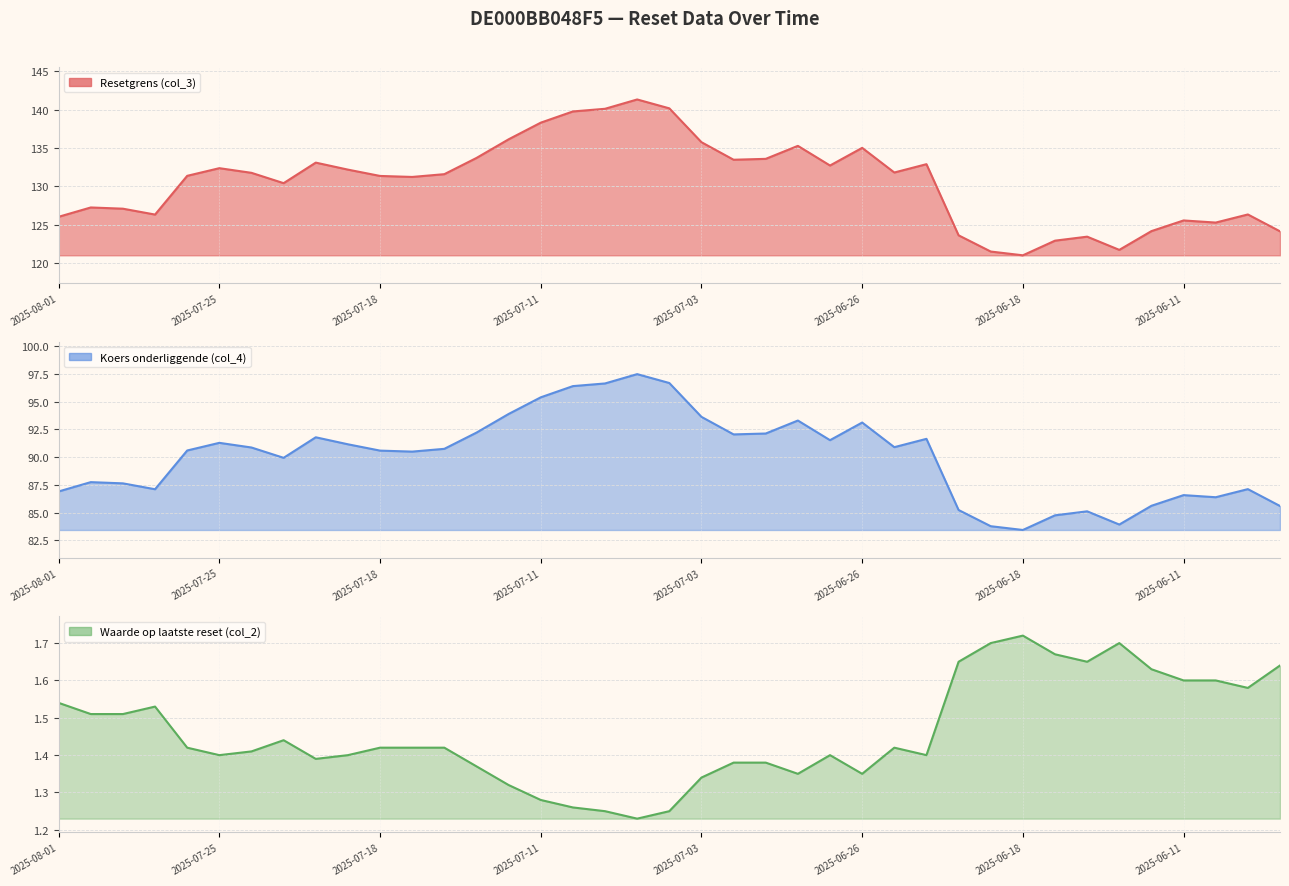

What is the sum of all Koers onderliggende (col_4) values?

3511.5